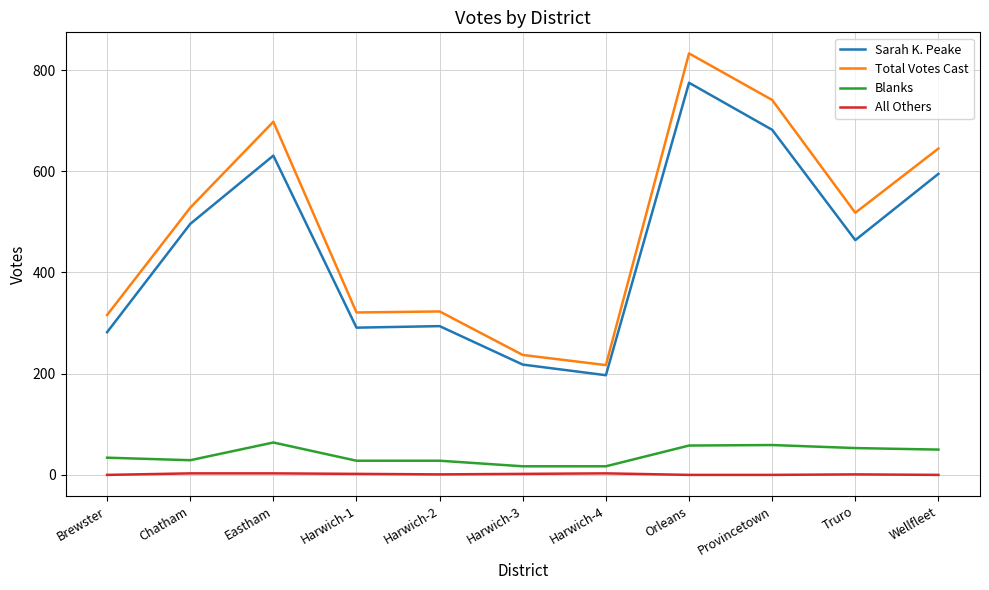

What are all the series names shown in the legend?

Sarah K. Peake, Total Votes Cast, Blanks, All Others